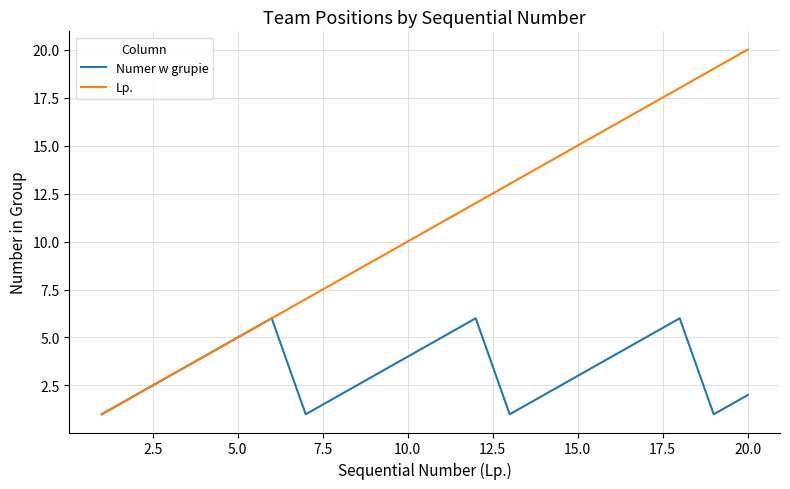

Which series has the largest range (max minus min)?

Lp.